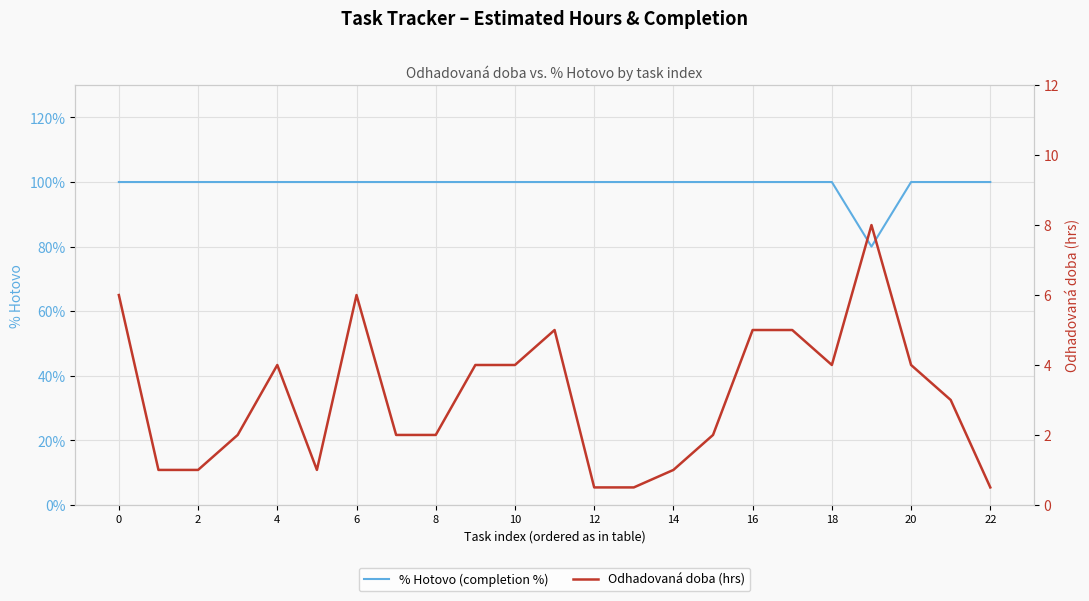

Is this an area chart (filled region under the line)?

No